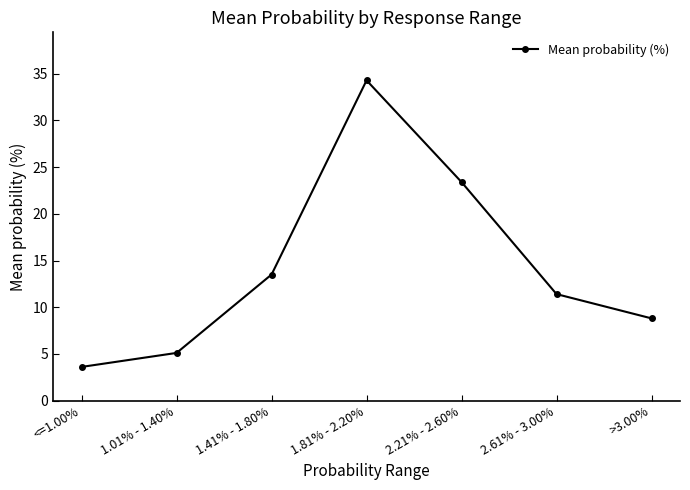

Reading left to right, list all the values displayed in this chart.

3.6	5.1	13.5	34.3	23.4	11.4	8.8